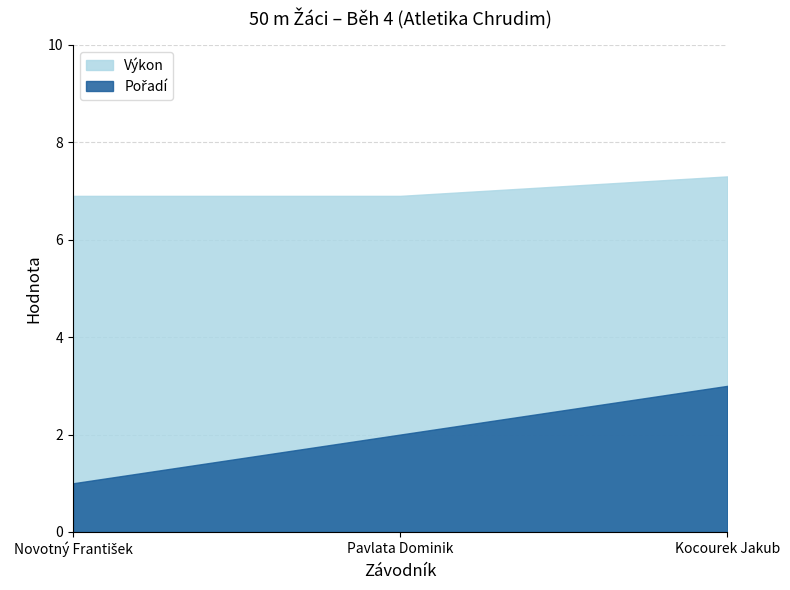

What is the label of the 3rd point from the left?

Kocourek Jakub